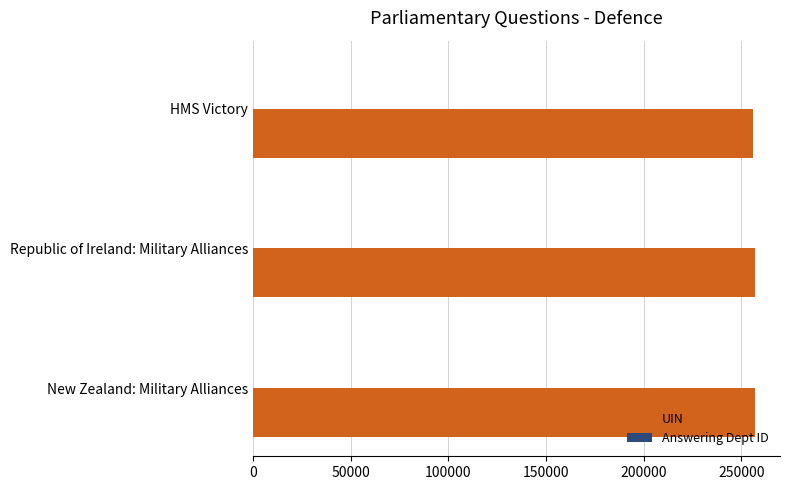

What is the greatest value displayed?

257024